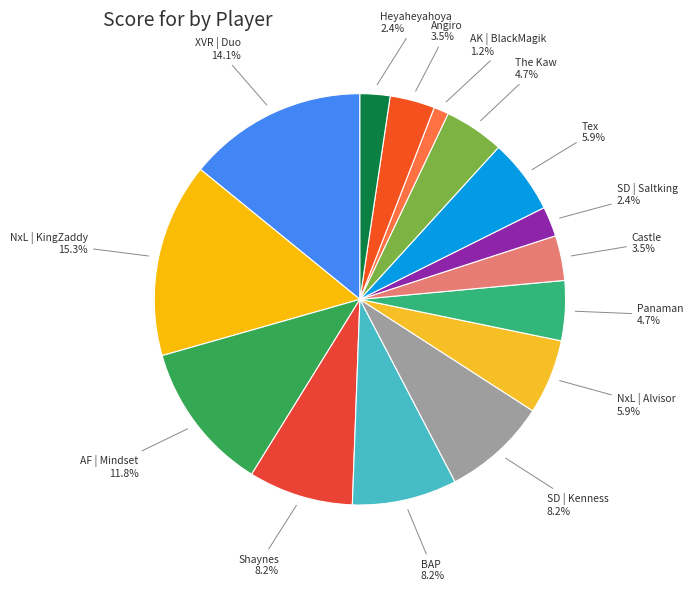

Is the sum of Angiro and Shaynes greater than half?

No